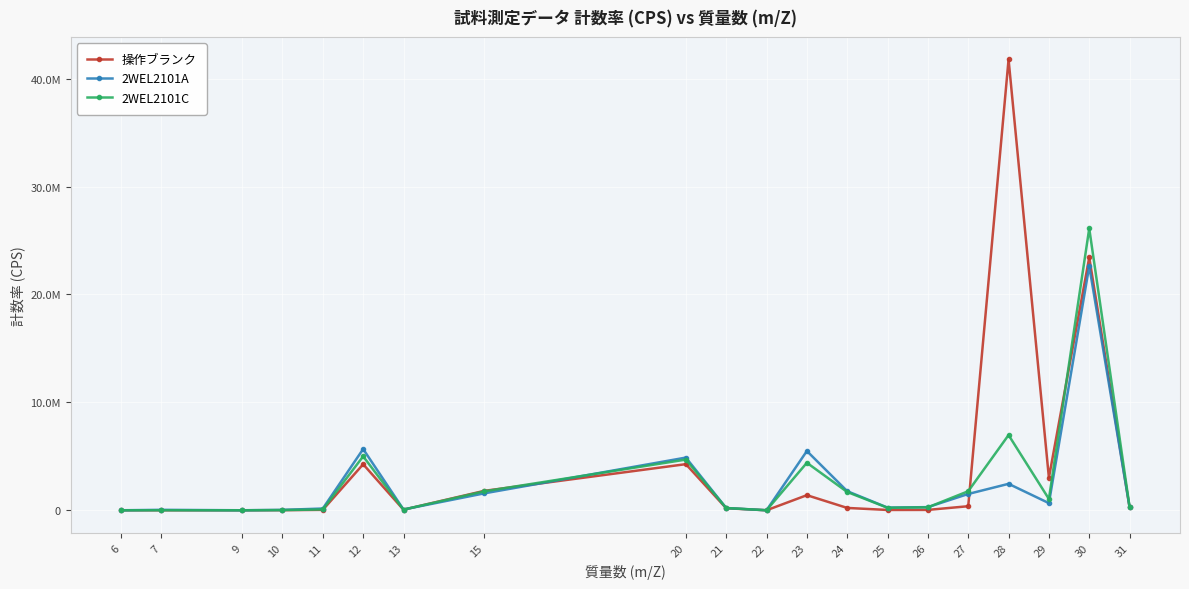

Is the value of 操作ブランク at 31 greater than the value of 2WEL2101A at 6?

Yes